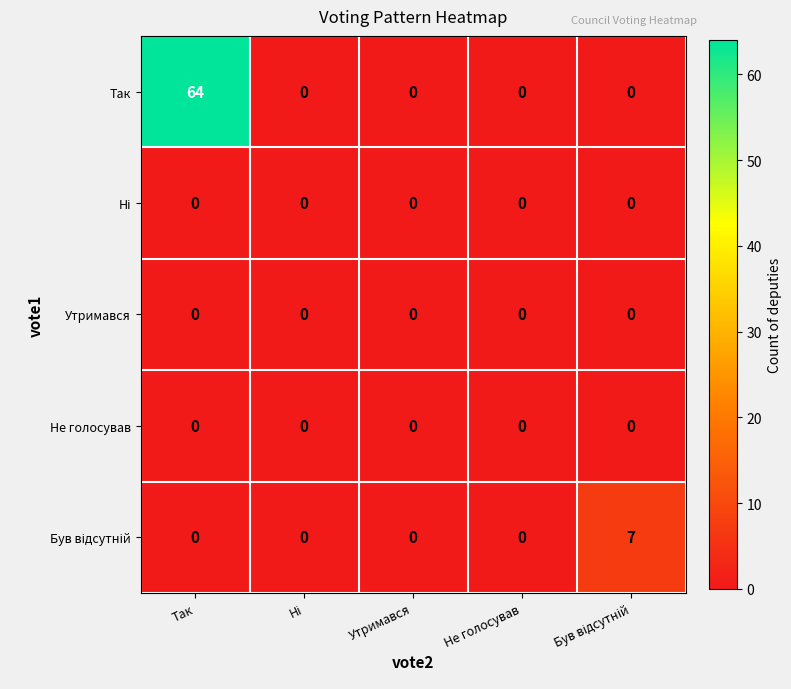

Which series has the largest total across all categories?

Так